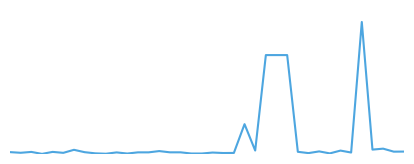

Does the chart display data point markers on the line(s)?

No